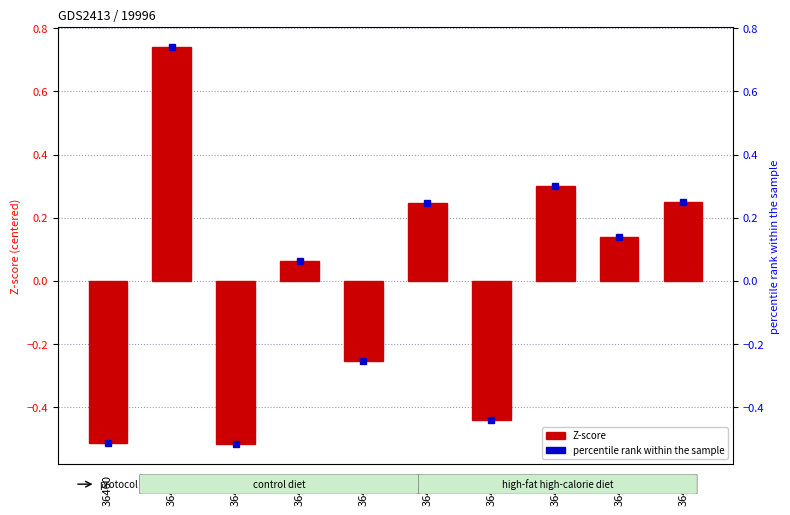

What is the change in value from 36464 to 36466?

-0.2